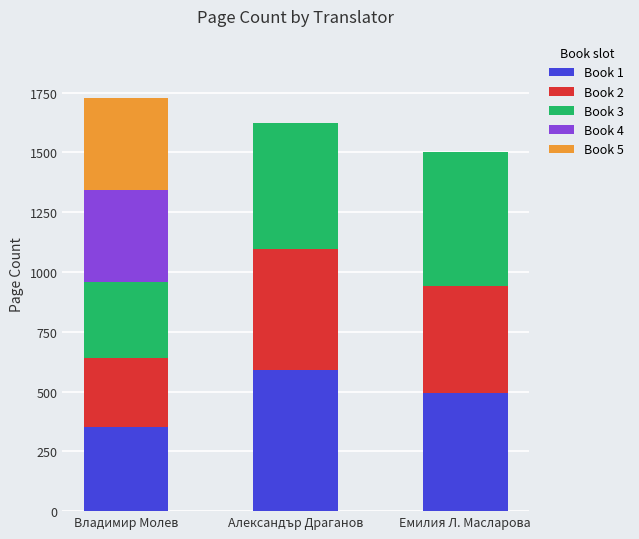

How many distinct data groups are displayed?

5